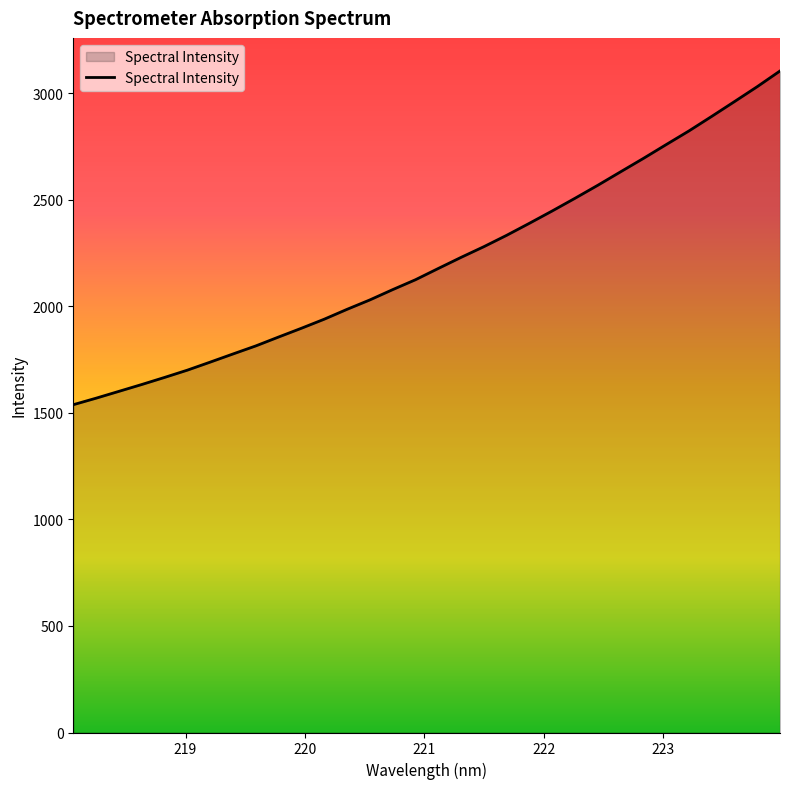

Does the chart have visible grid lines?

No